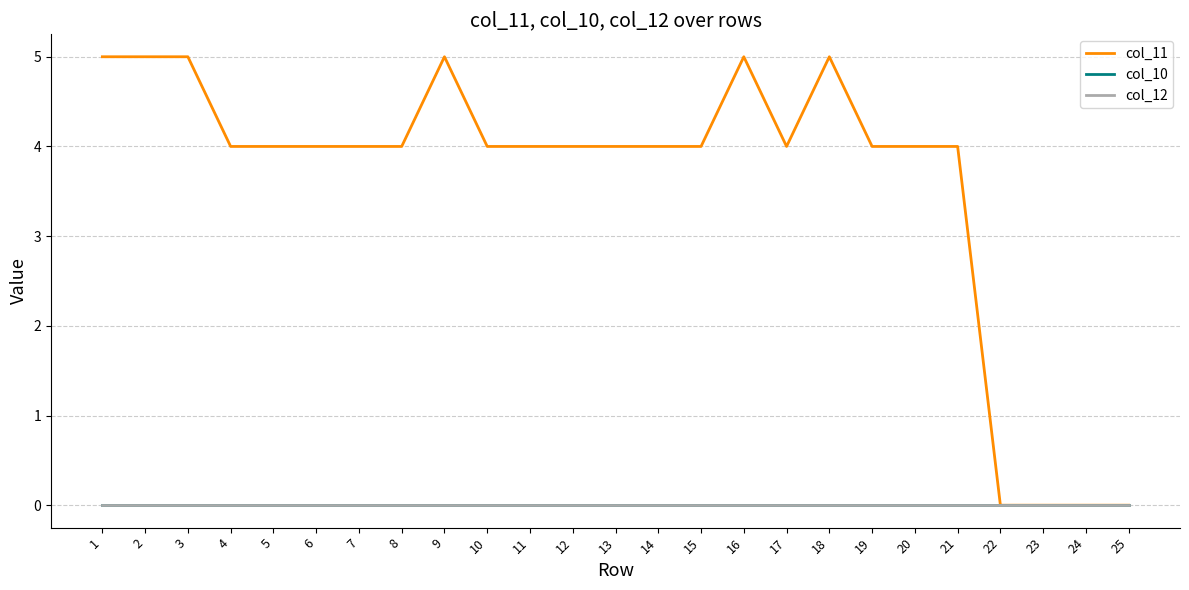

What is the difference between the col_11 values at 8 and 16?

1